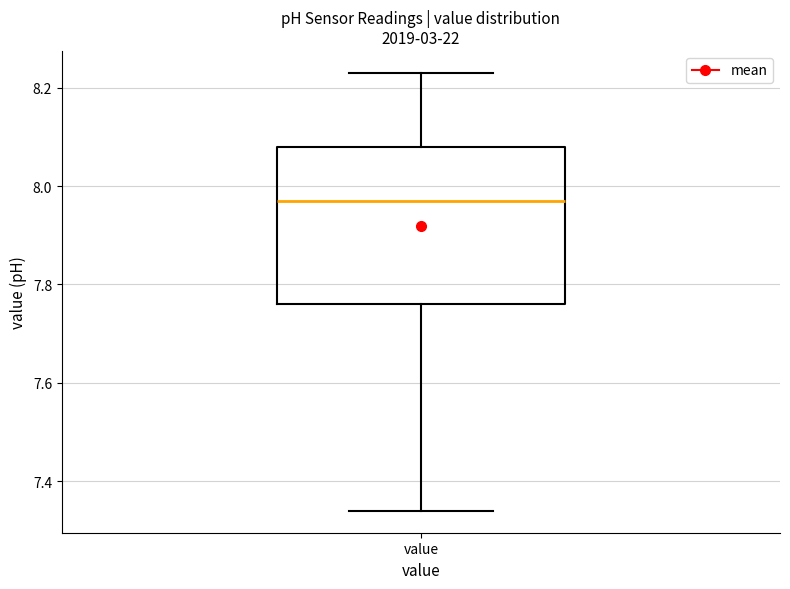

Read this box plot against the y-axis: the position of the median line, the range covered by the box, and the ends of both whiskers. The values are not printed on the chart, so give them approximately, as read against the axis.

median 7.98, box 7.76 to 8.08, whiskers 7.34 to 8.24